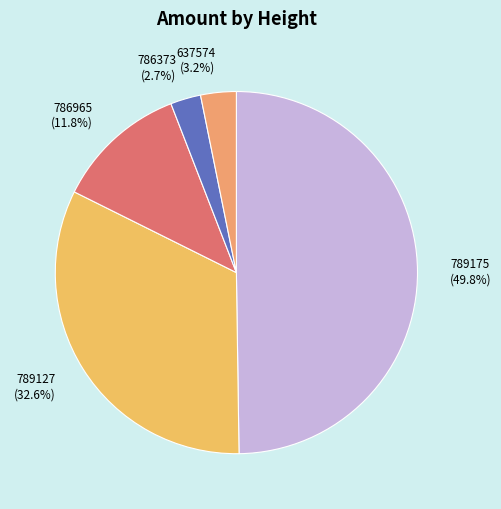

To the nearest percent, what portion does 786373 represent?

3%